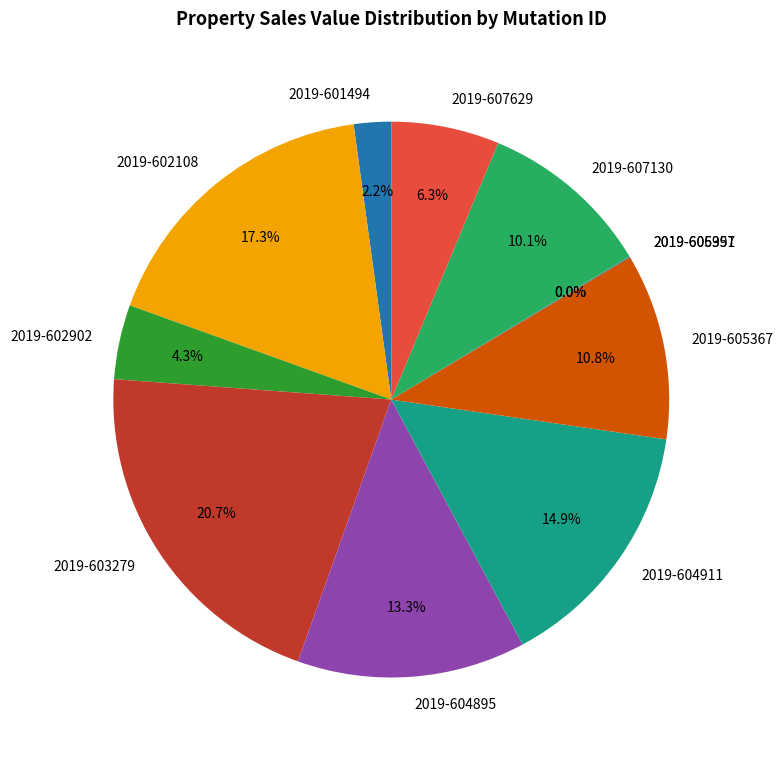

Is it true that 2019-603279 is 14% of the pie?

False